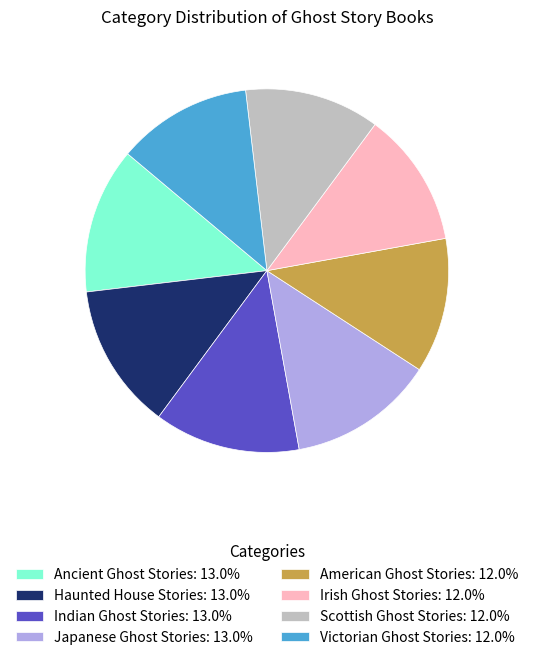

Approximately how many times larger is the value at Ancient Ghost Stories: 13.0% compared to Japanese Ghost Stories: 13.0%?

1.0